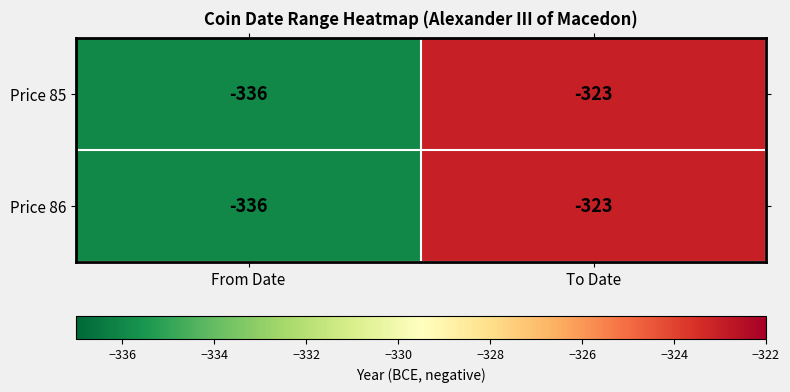

The value of Price 86 at To Date is -162. True or false?

False